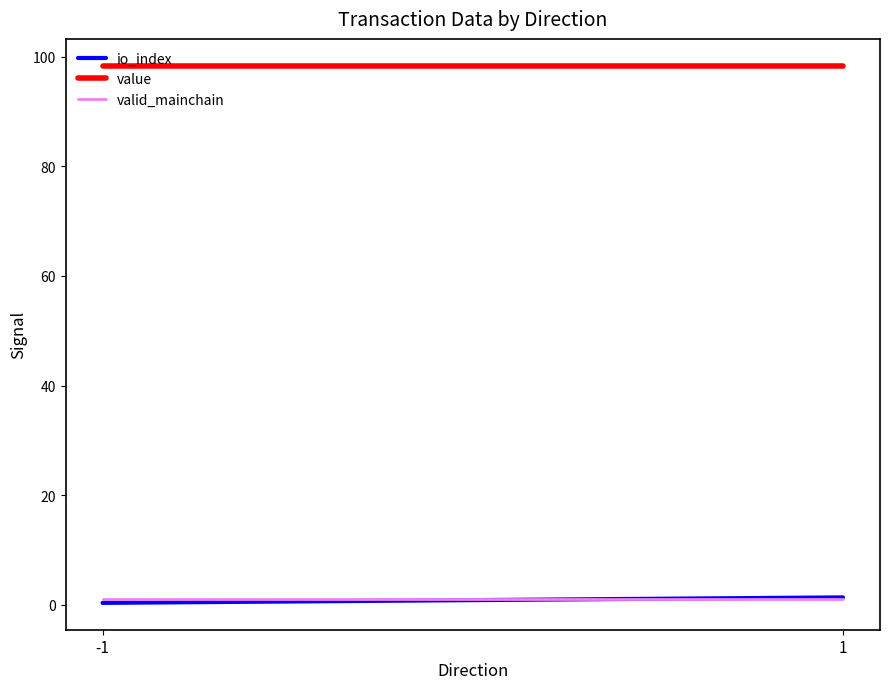

Where does the io_index series first go above 1?

1